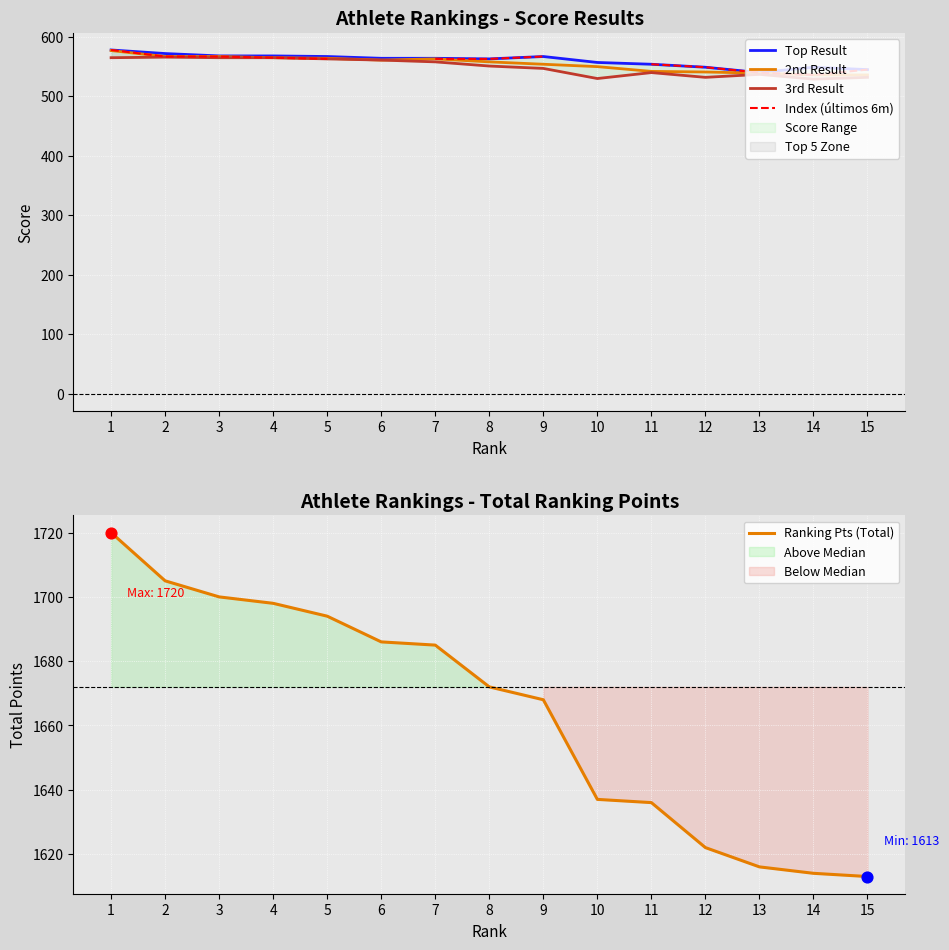

Is the value of Ranking Pts (Total) at 15 greater than the value of Index (últimos 6m) at 2?

Yes